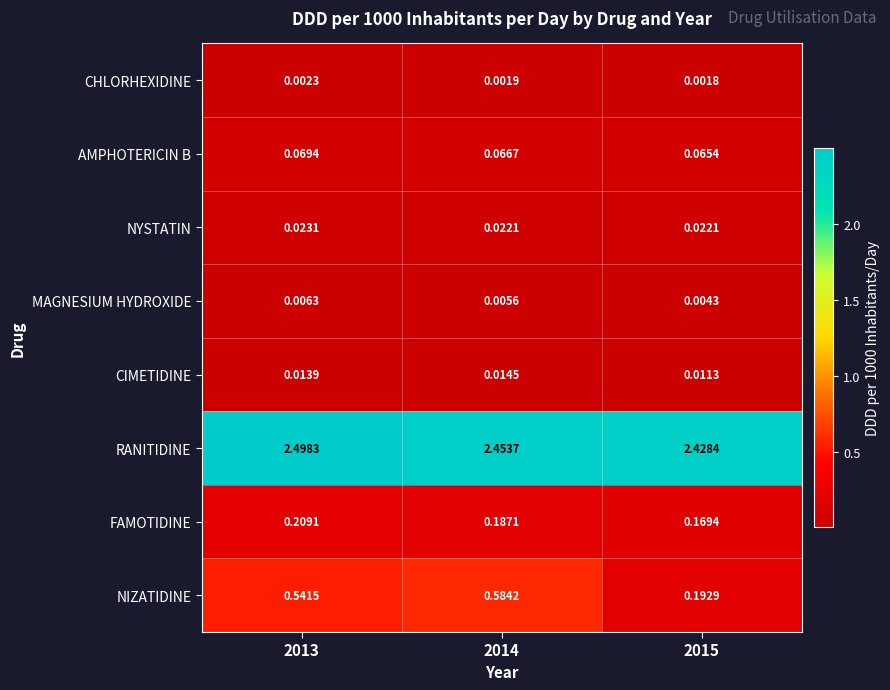

Which series has the largest total across all categories?

RANITIDINE